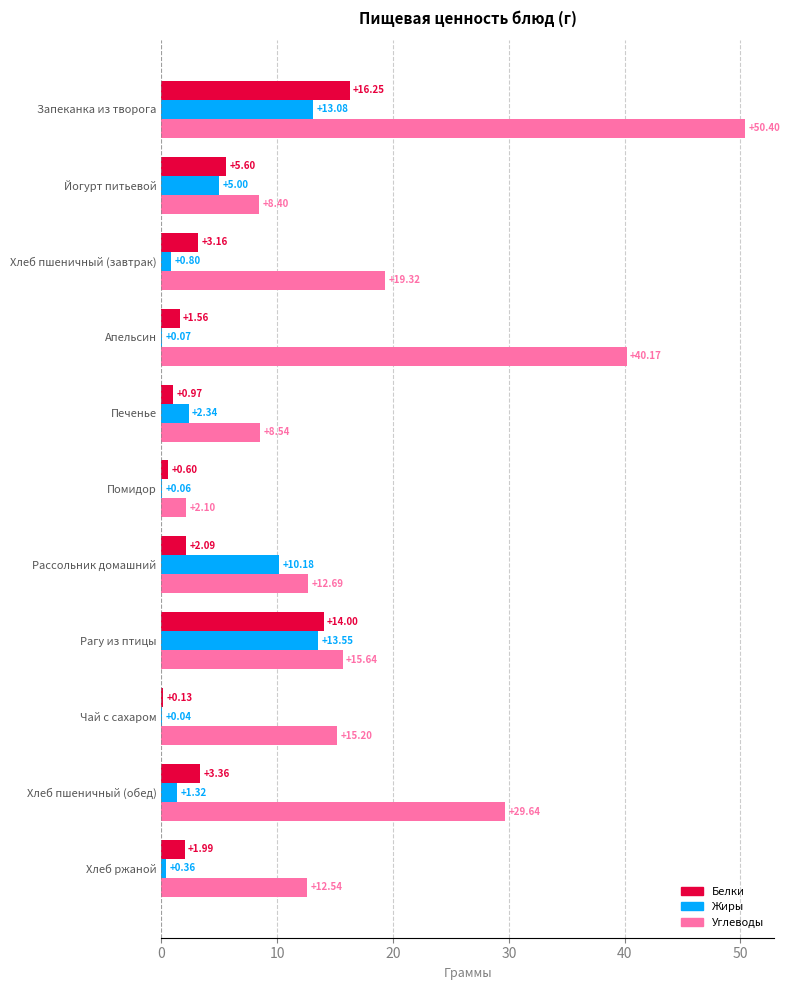

Between Хлеб пшеничный (завтрак) and Рагу из птицы, which series saw the biggest shift?

Жиры